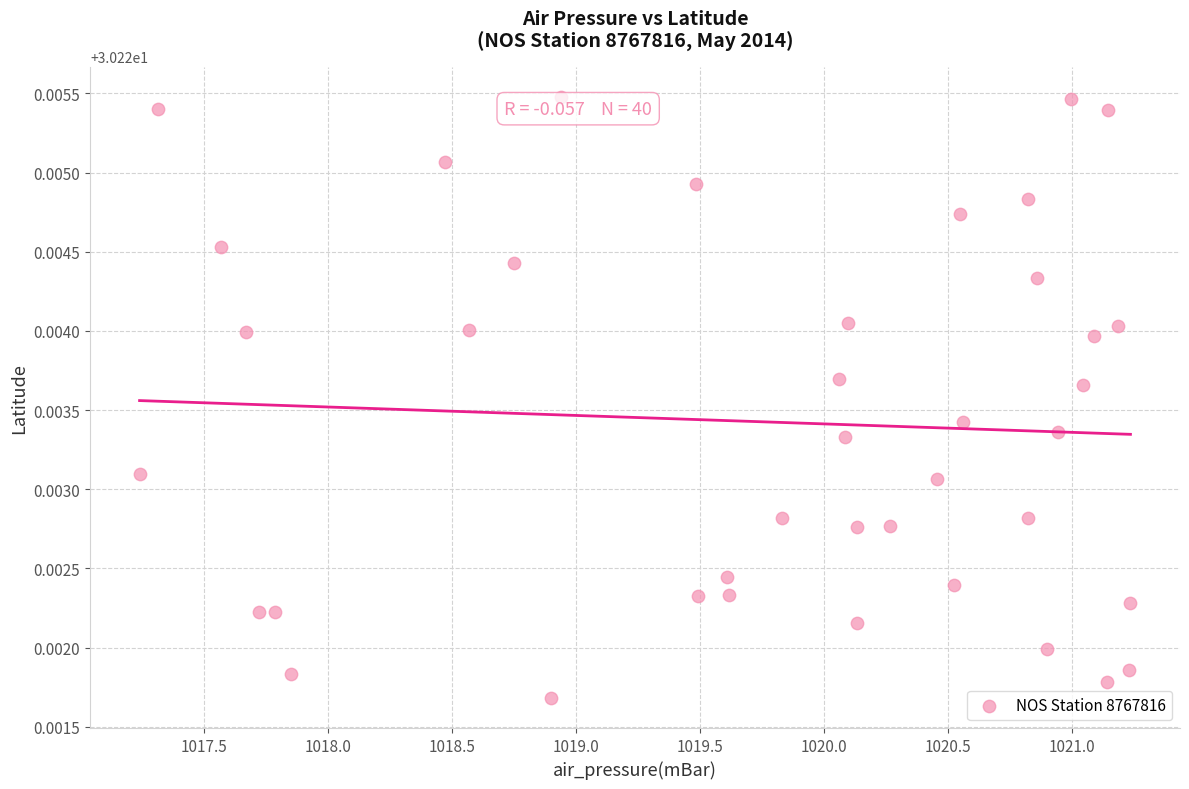

What is the range of X values (max minus min)?

4.0